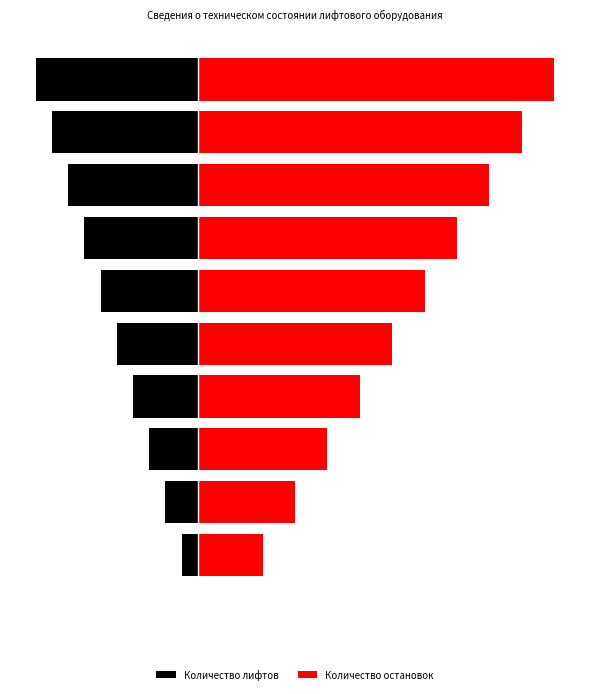

What is the total value across all series at 5?

7